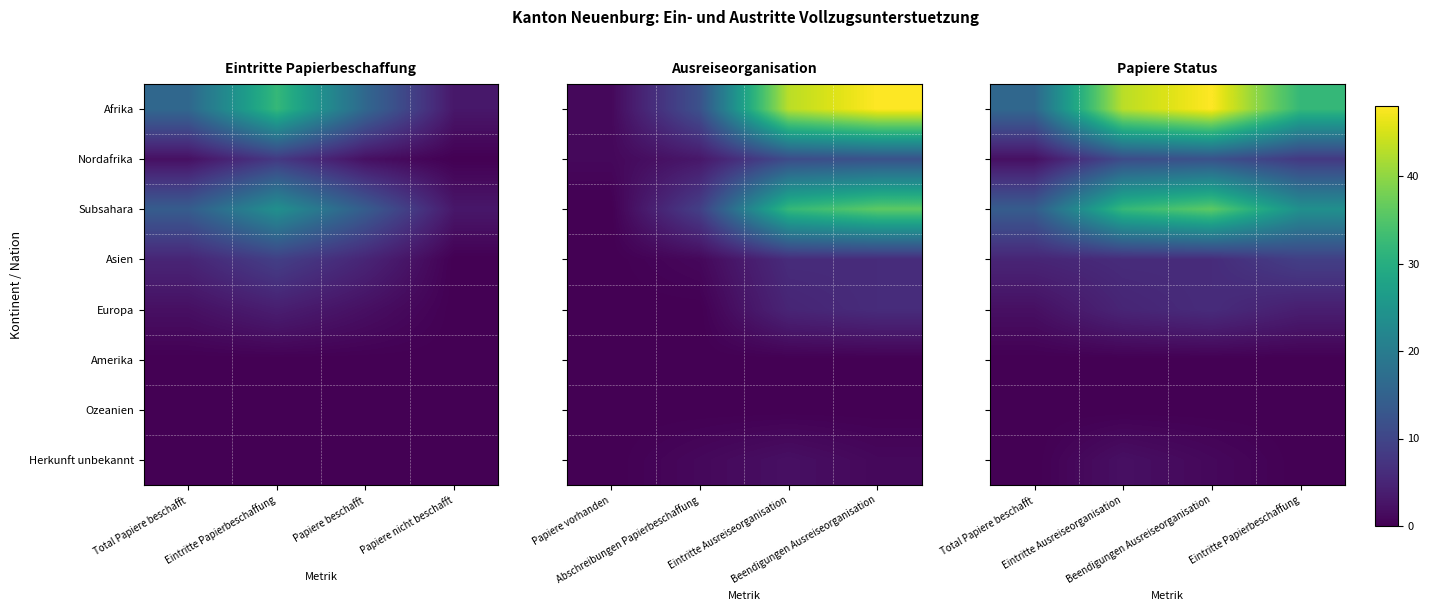

What is the sum of all Afrika values?

139